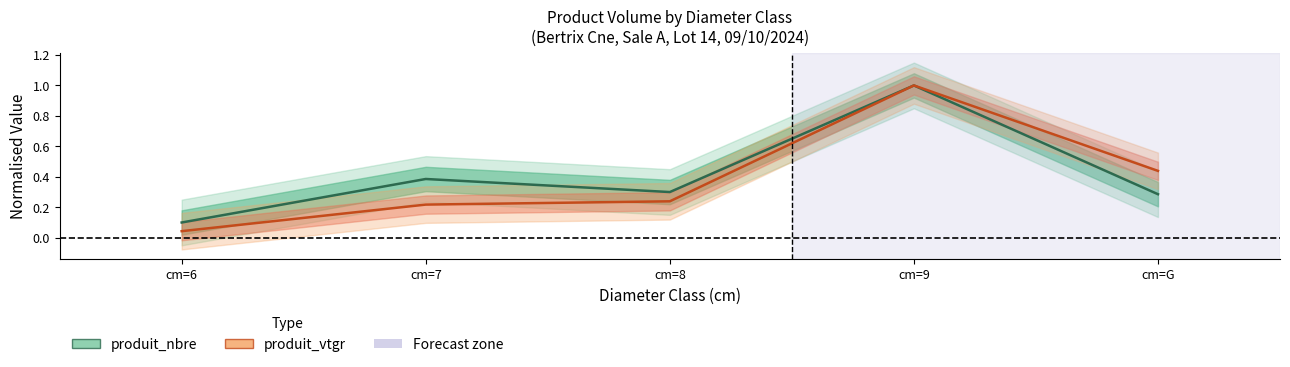

What is the label of the 1st point from the right?

cm=G